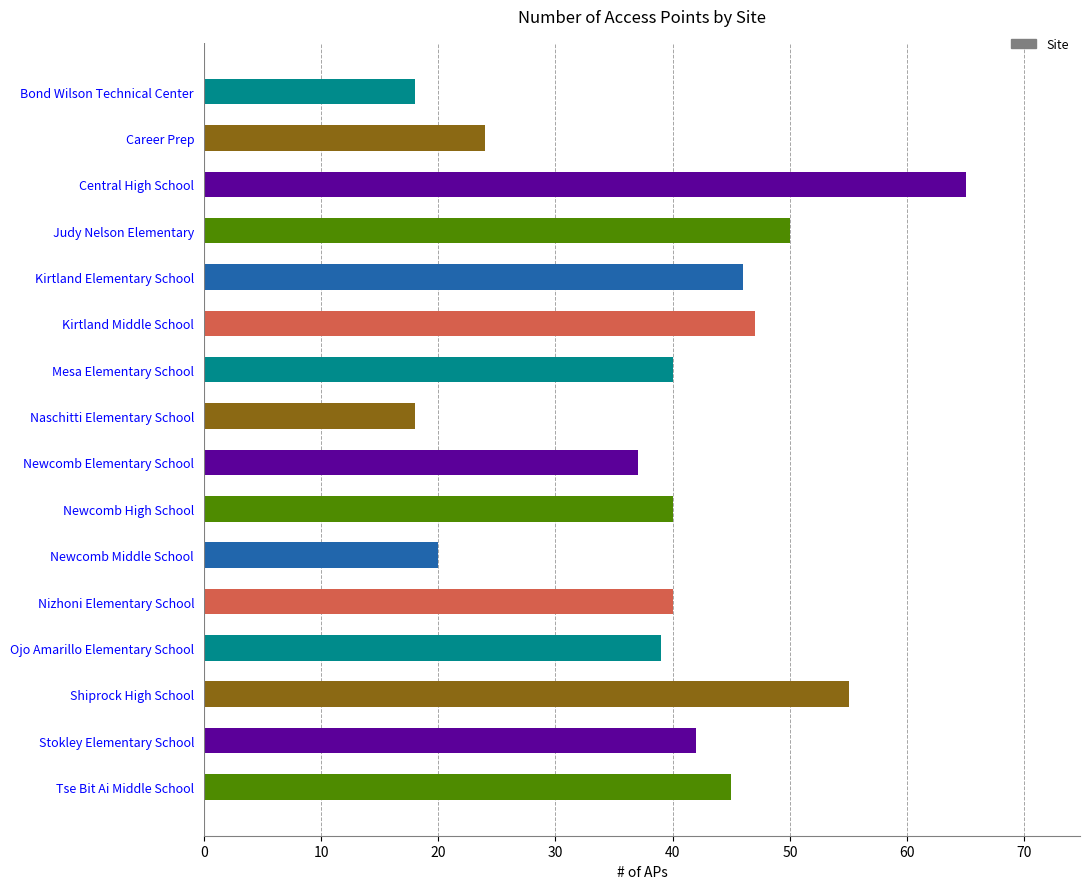

Is it true that the value at Mesa Elementary School is 40?

True